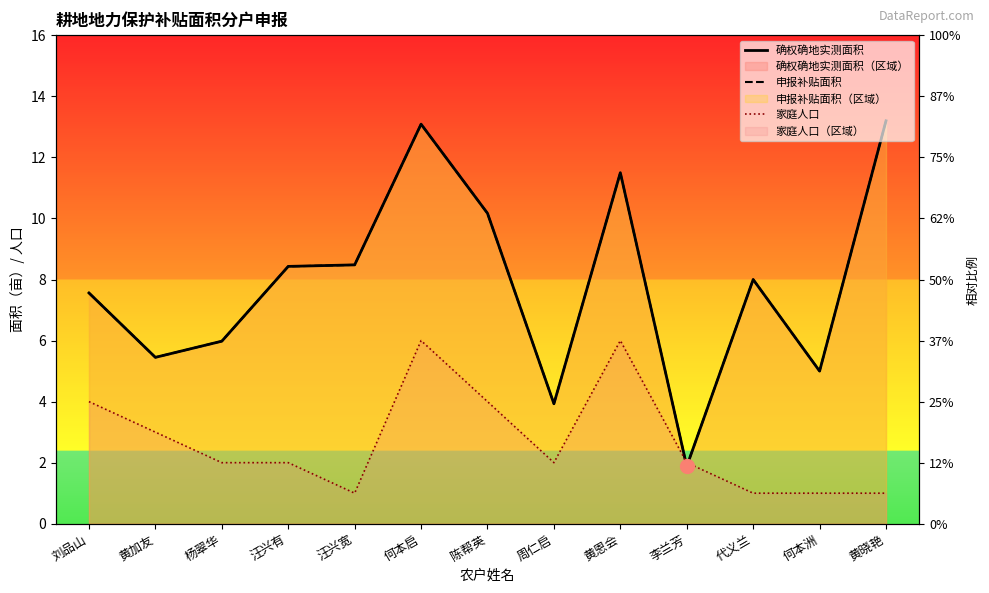

How many lines are shown in the chart?

3